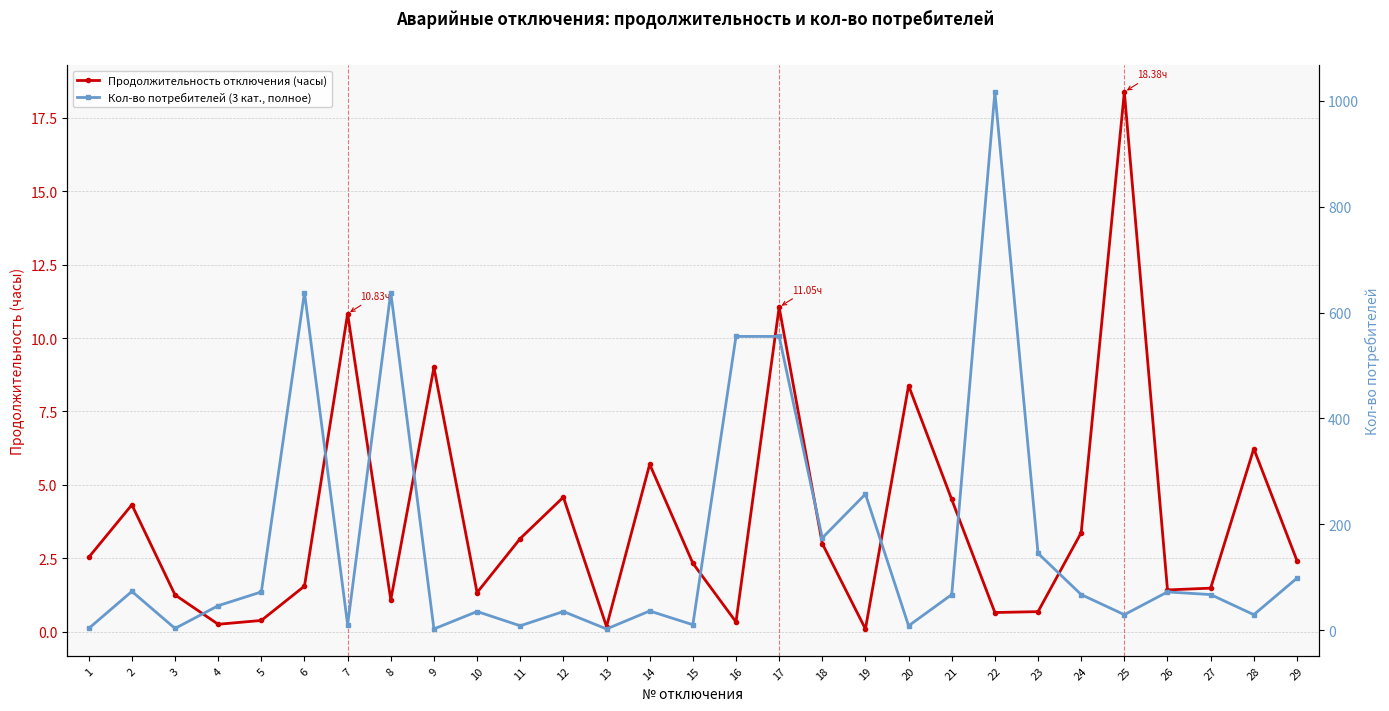

Which has a higher value, 3 or 22?

3